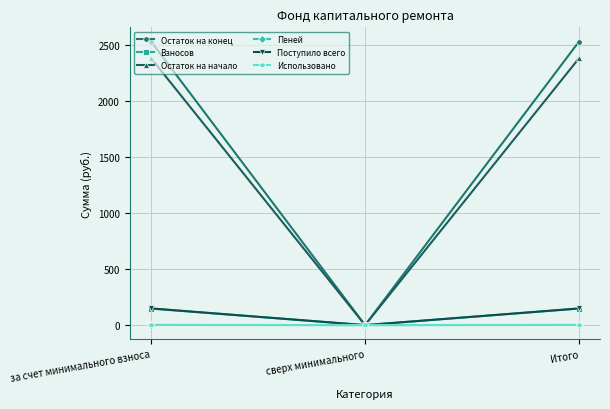

True or false: Остаток на начало has a value of -1565.9 at сверх минимального.

False